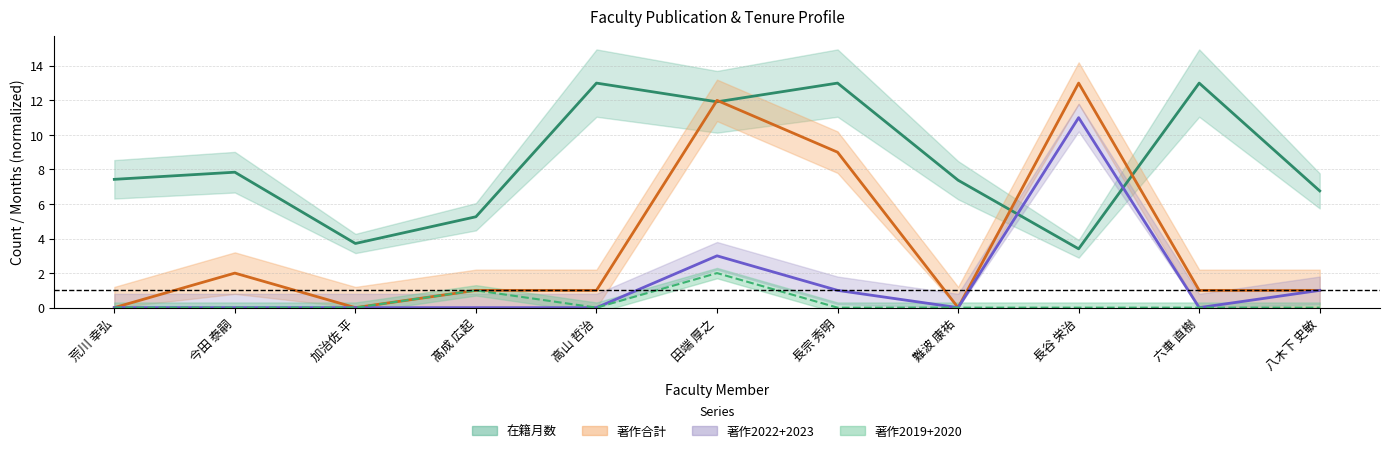

How many interior local peaks does the 著作2023 series have?

2